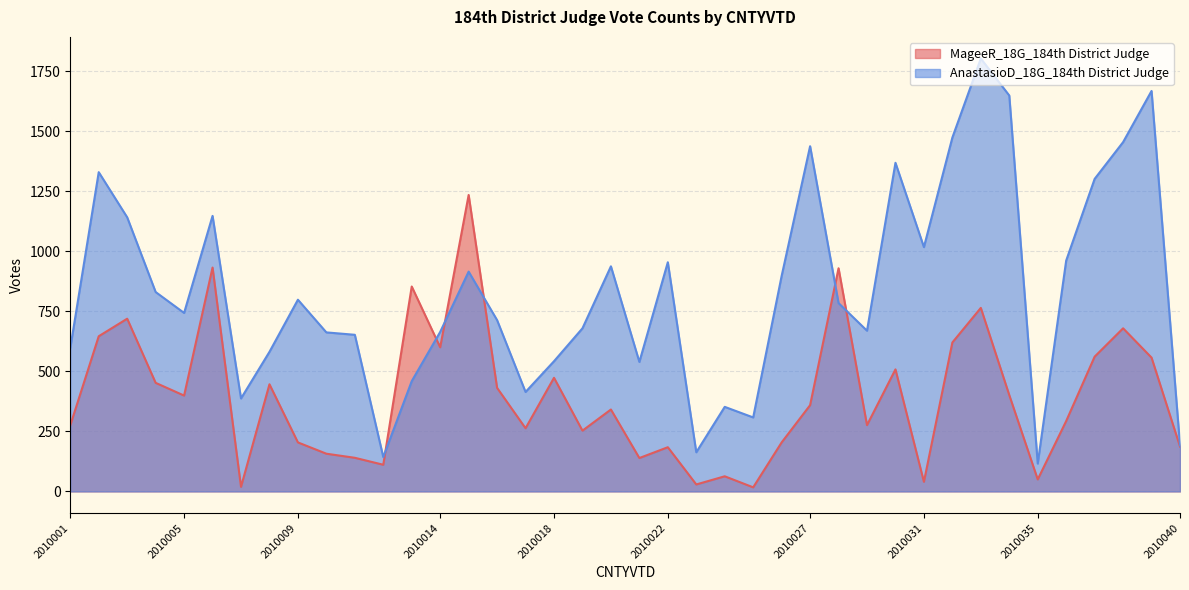

True or false: AnastasioD_18G_184th District Judge and MageeR_18G_184th District Judge intersect in this chart.

True